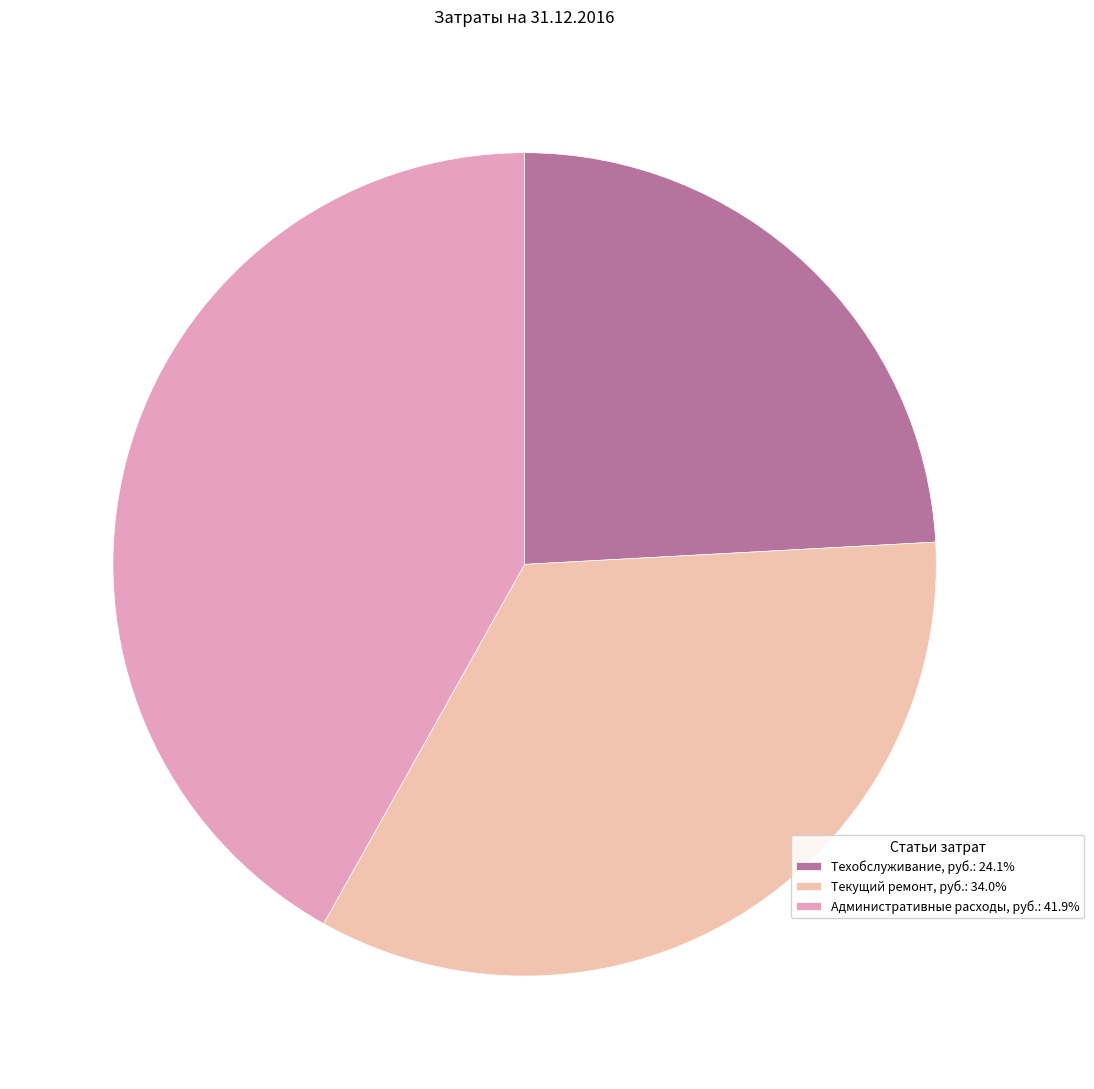

Count the number of slices in the pie.

3